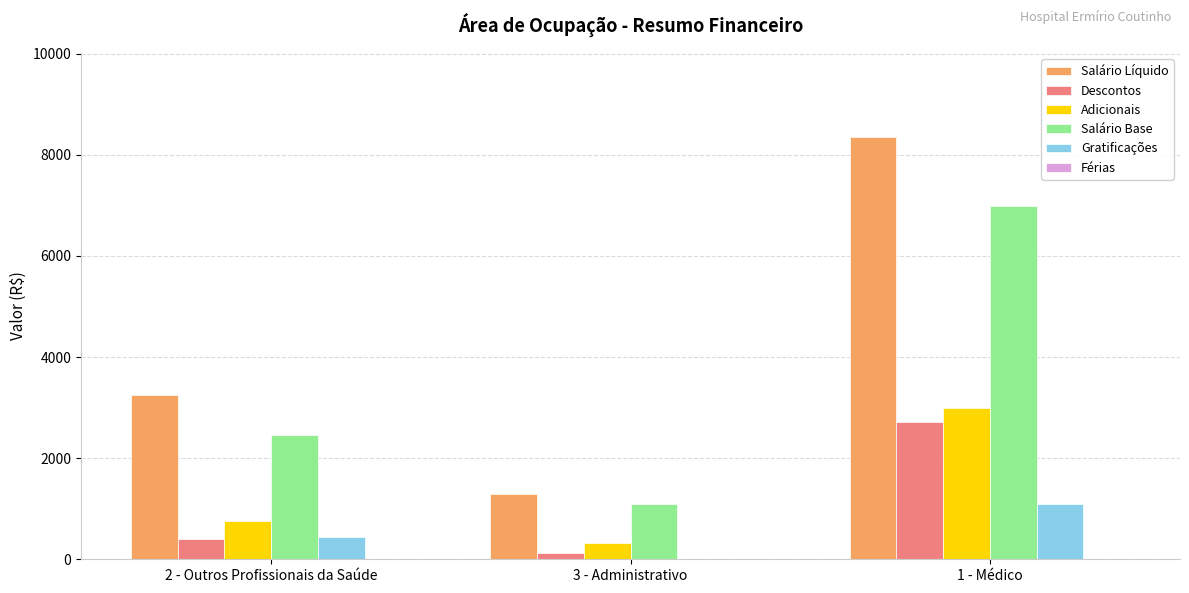

What is the sum of all Salário Líquido values?

12886.7